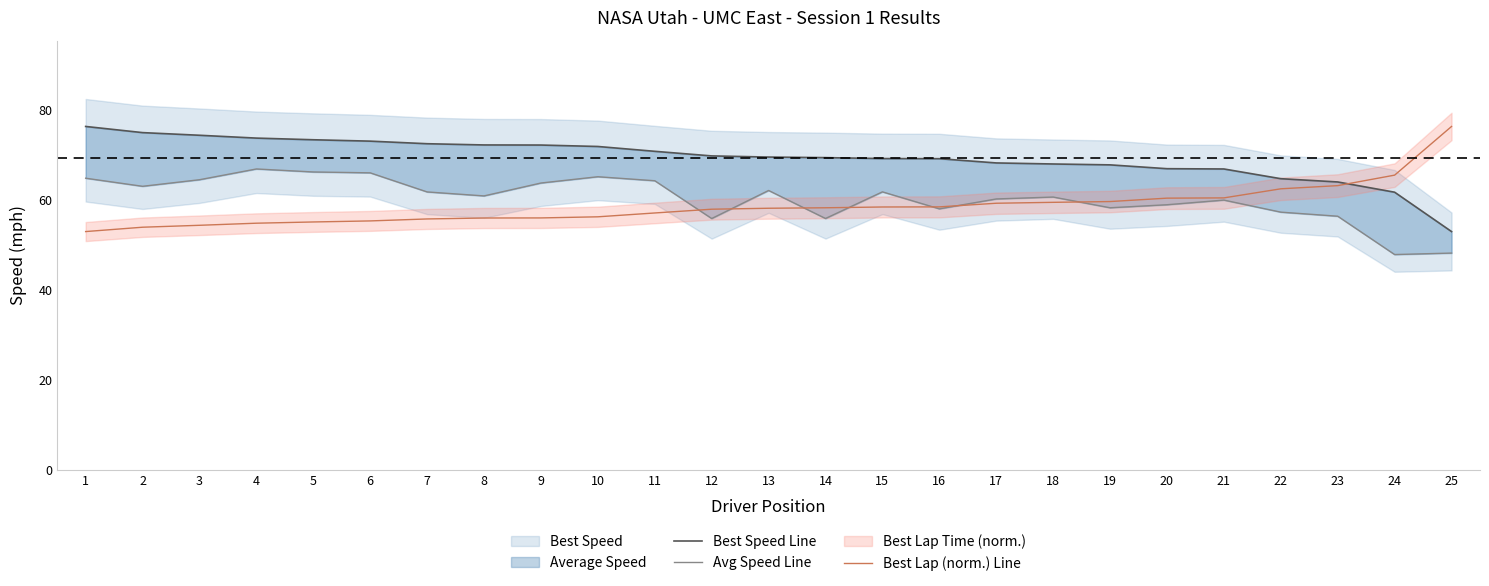

What is the sum of all Best Lap (norm.) Line values?

1465.3